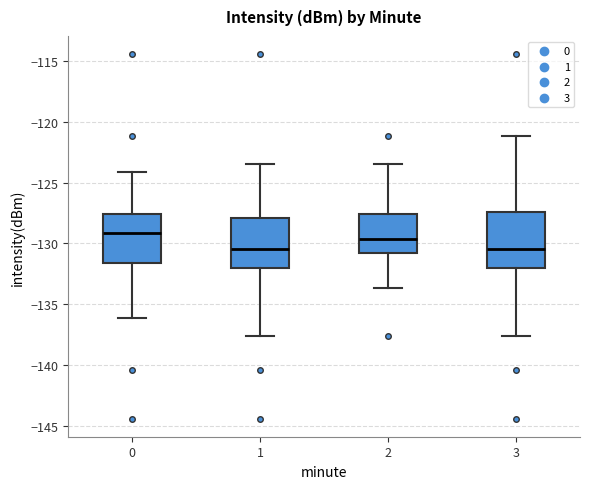

Which box is the tallest, from its lower edge to its upper edge?

3